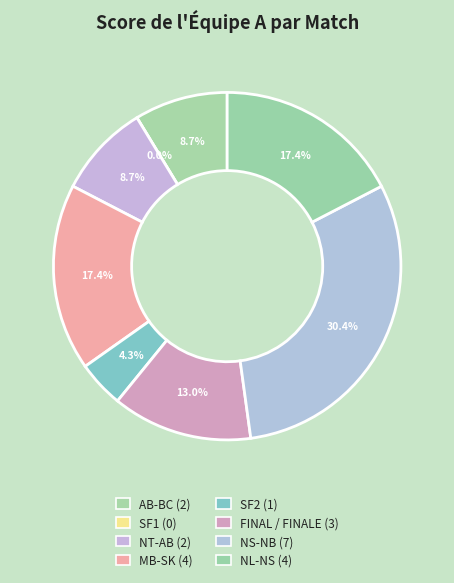

Is SF2 the majority of the pie?

No